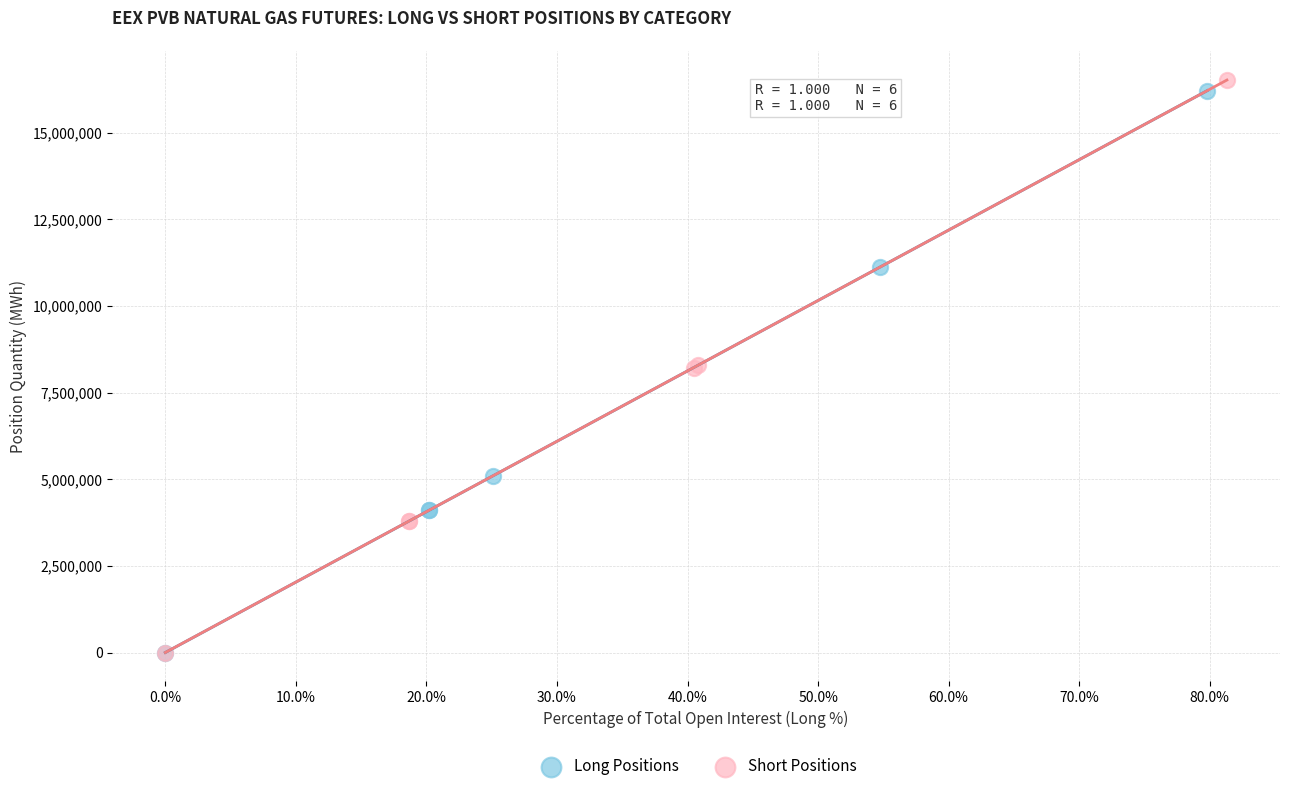

Which series has the largest Y range (max minus min)?

Short Positions